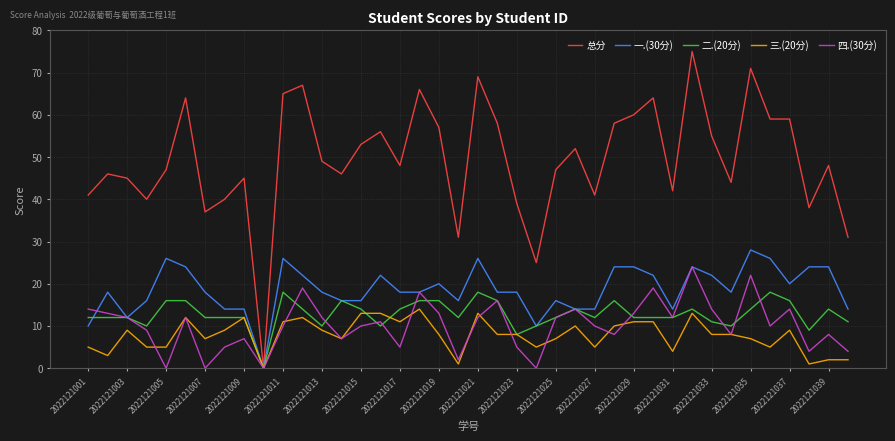

How many lines are shown in the chart?

5